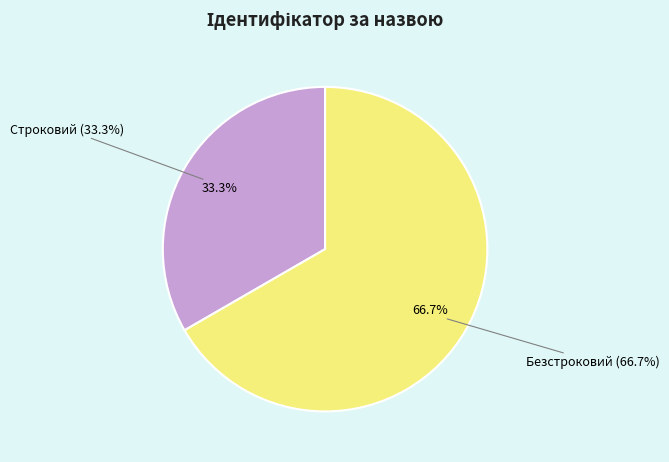

What is the largest slice in the pie chart?

Безстроковий